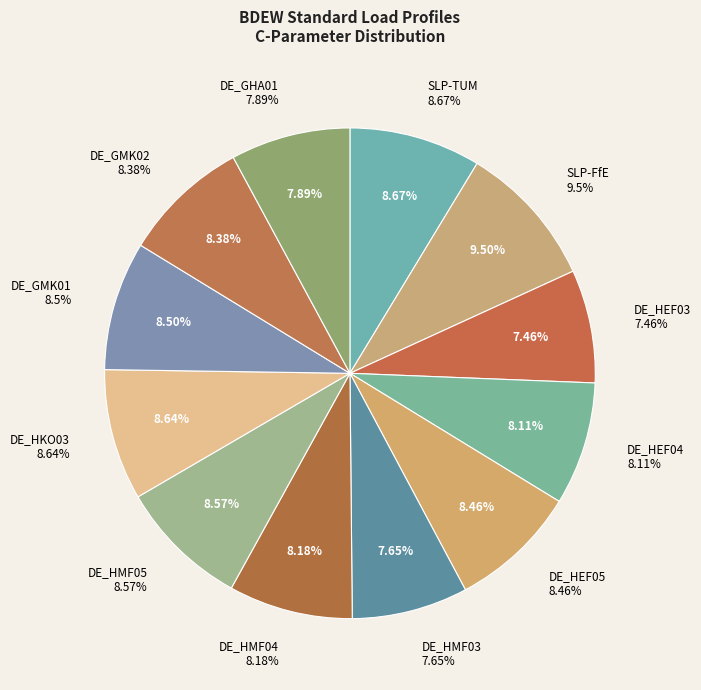

Does DE_GMK01 represent more than half of the total?

No